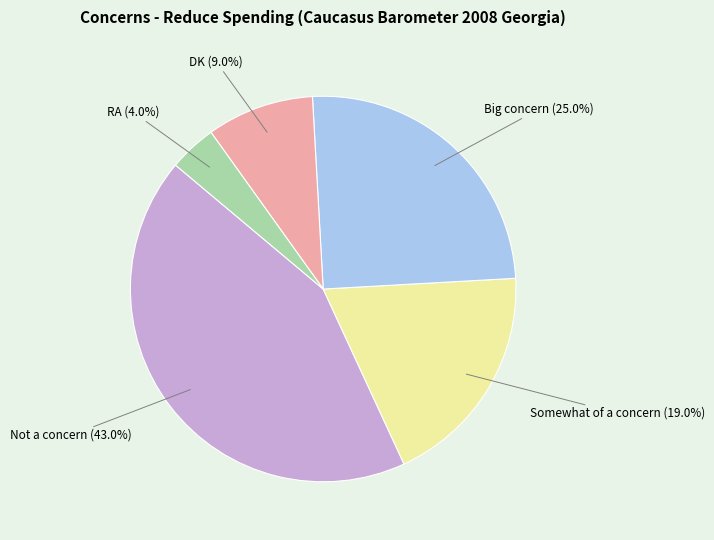

Is there any slice that represents more than half of the pie?

No